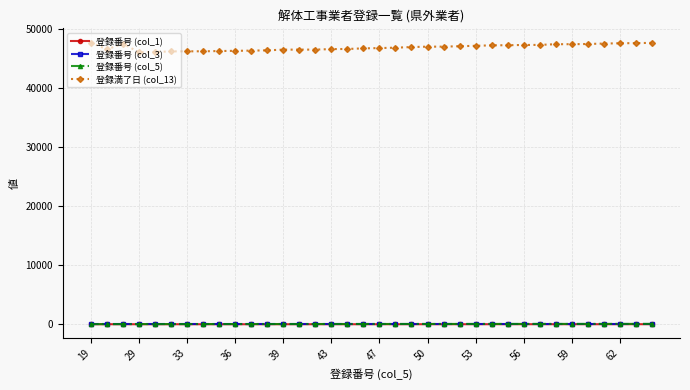

True or false: 登録番号 (col_5) and 登録満了日 (col_13) cross at least once.

False